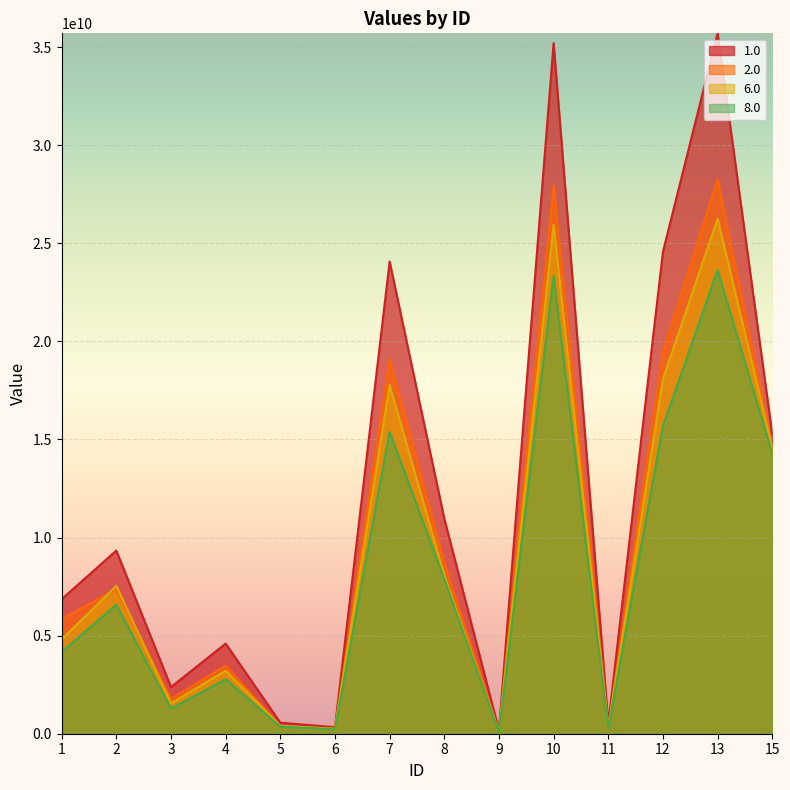

What are all the series names shown in the legend?

1.0, 2.0, 6.0, 8.0